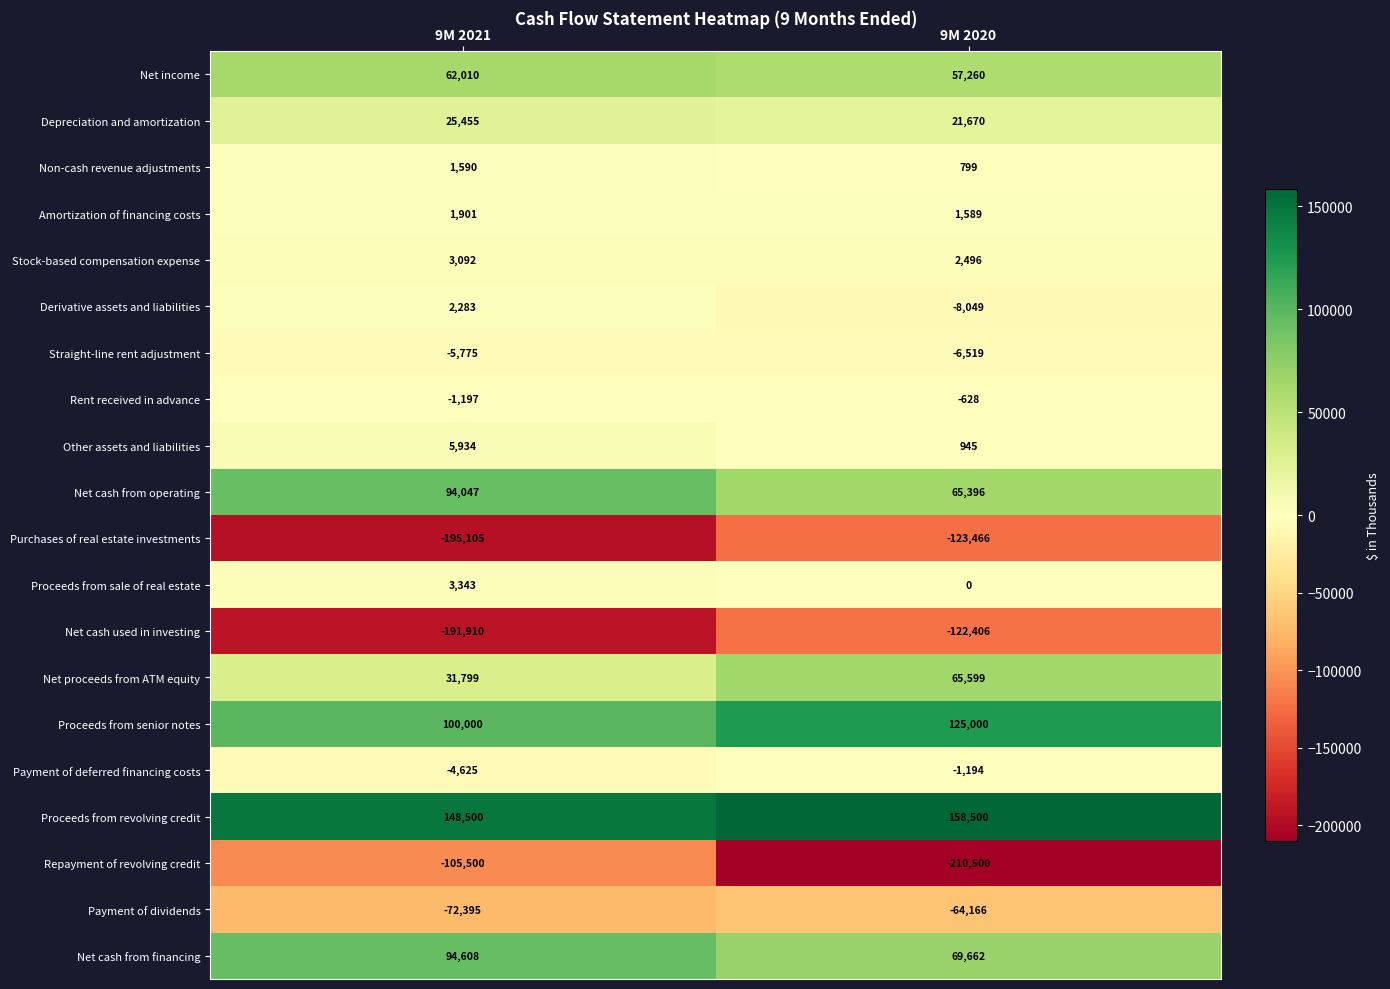

At which category does the chart reach its minimum across all series?

9M 2020